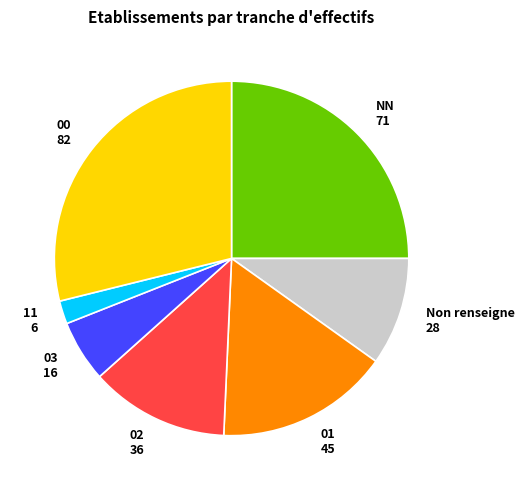

Rank the categories by value from highest to lowest.

00, NN, 01, 02, Non renseigne, 03, 11